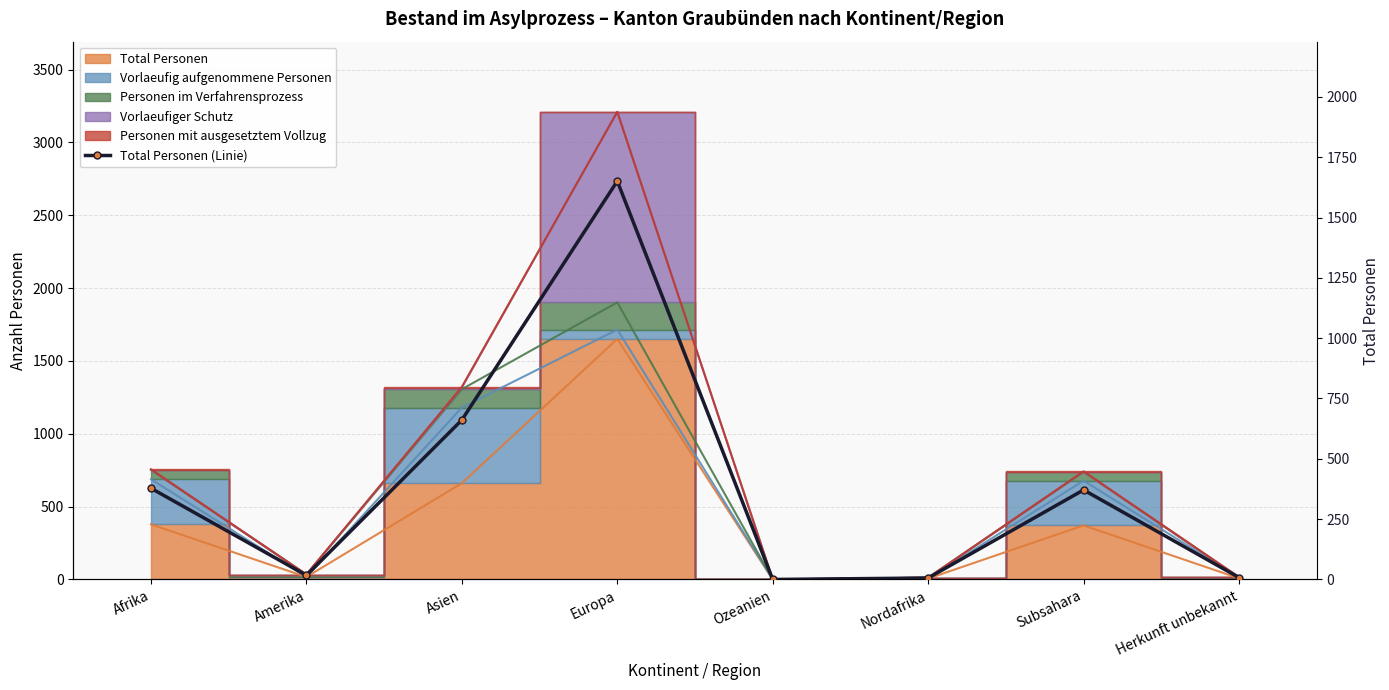

What is the value of the 2nd point from the left?

17